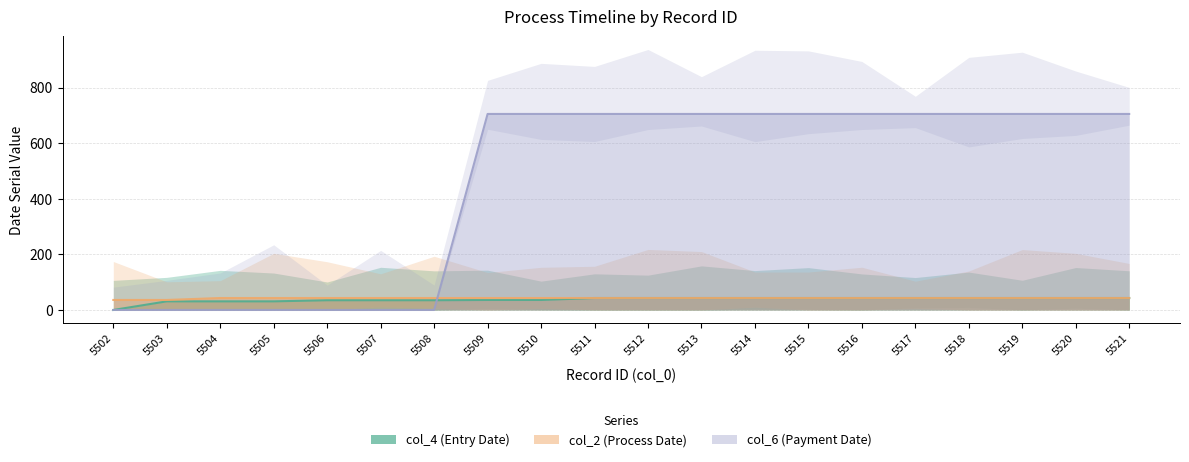

What are all the series names shown in the legend?

col_4 (Entry Date), col_2 (Process Date), col_6 (Payment Date)